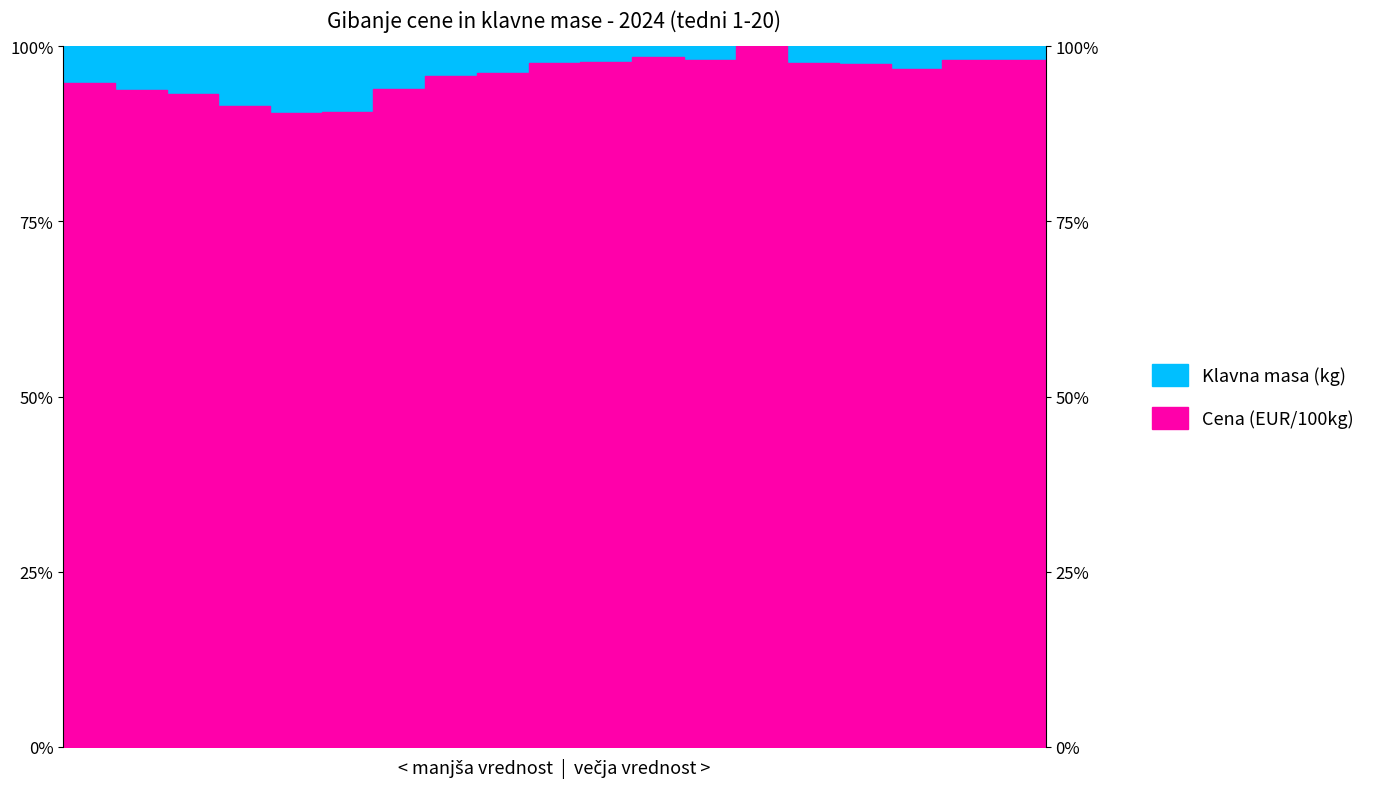

Does the chart have visible grid lines?

No